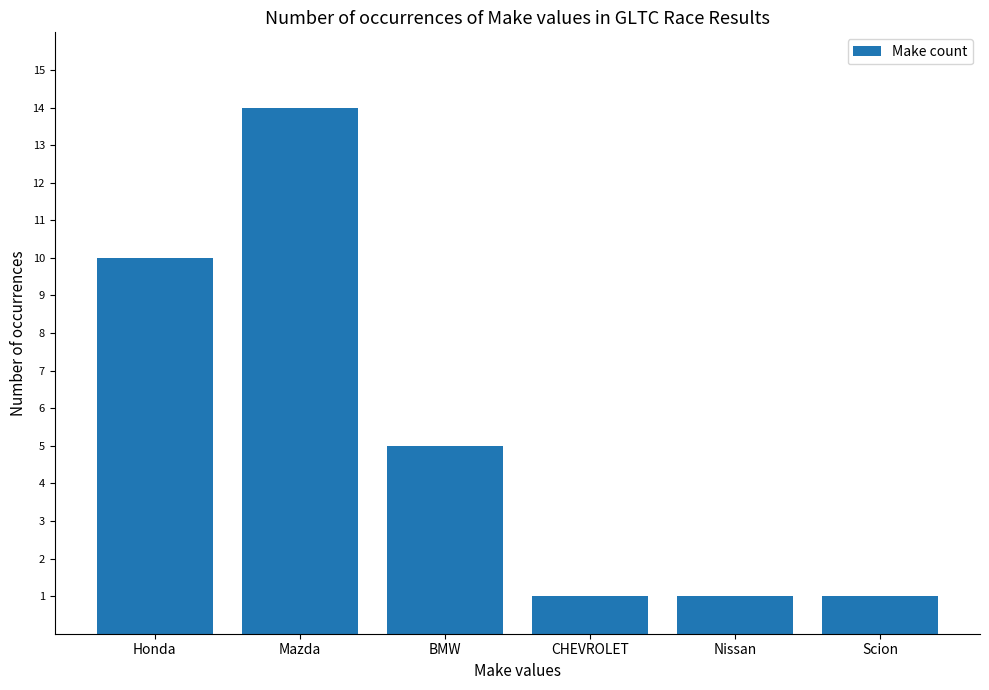

At which label is the value closest to 7?

BMW